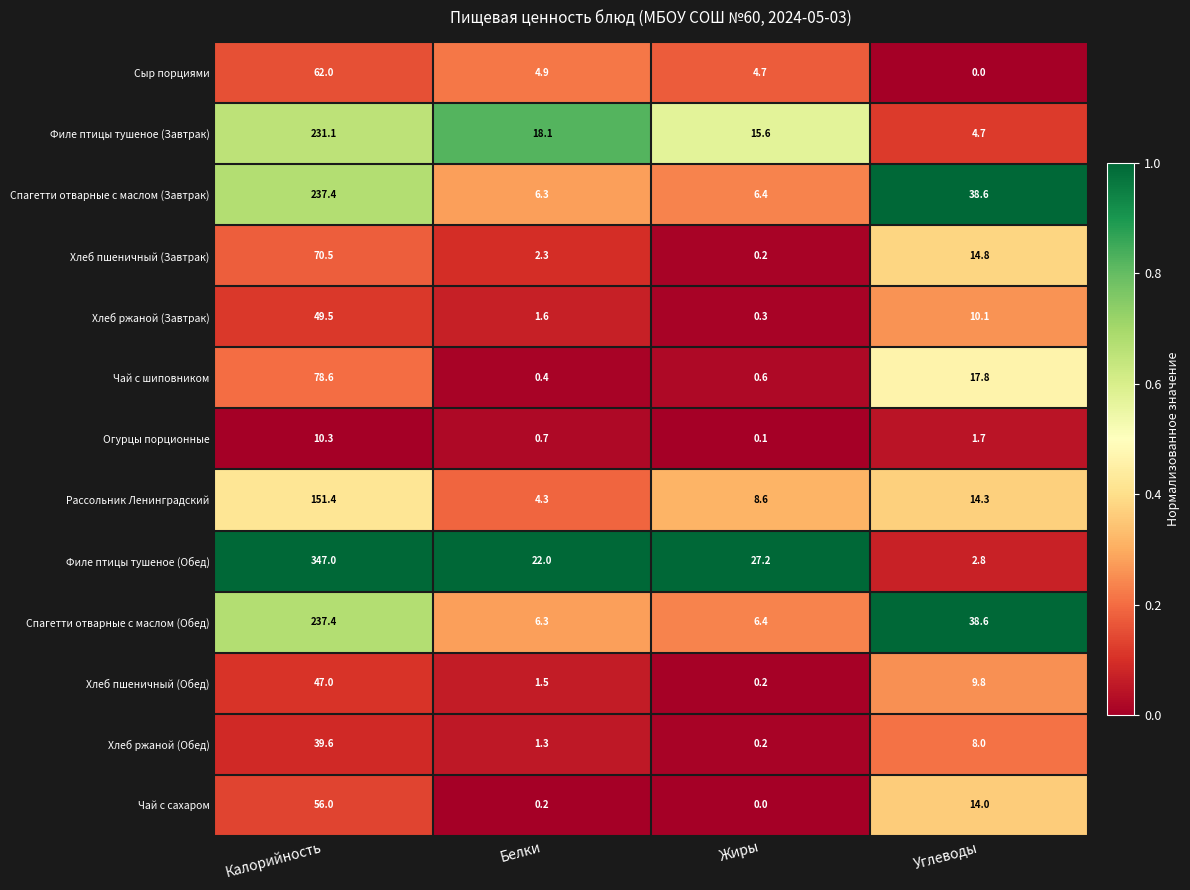

Which series has the largest total across all categories?

Филе птицы тушеное (Обед)